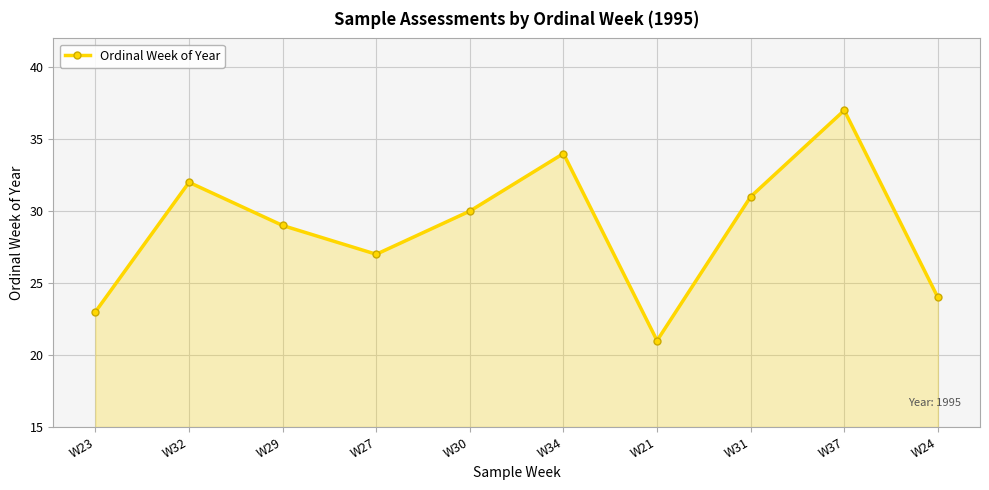

What is the approximate value at W27?

27